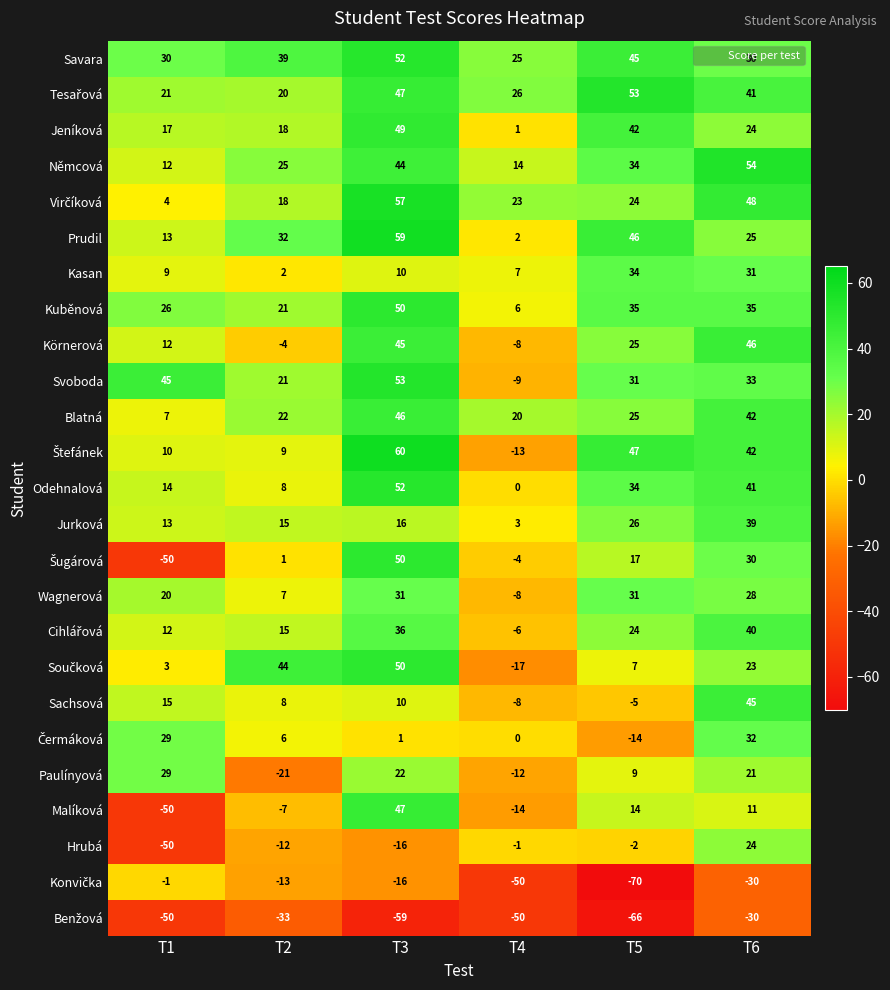

At which category is the sum across all series the highest?

T3